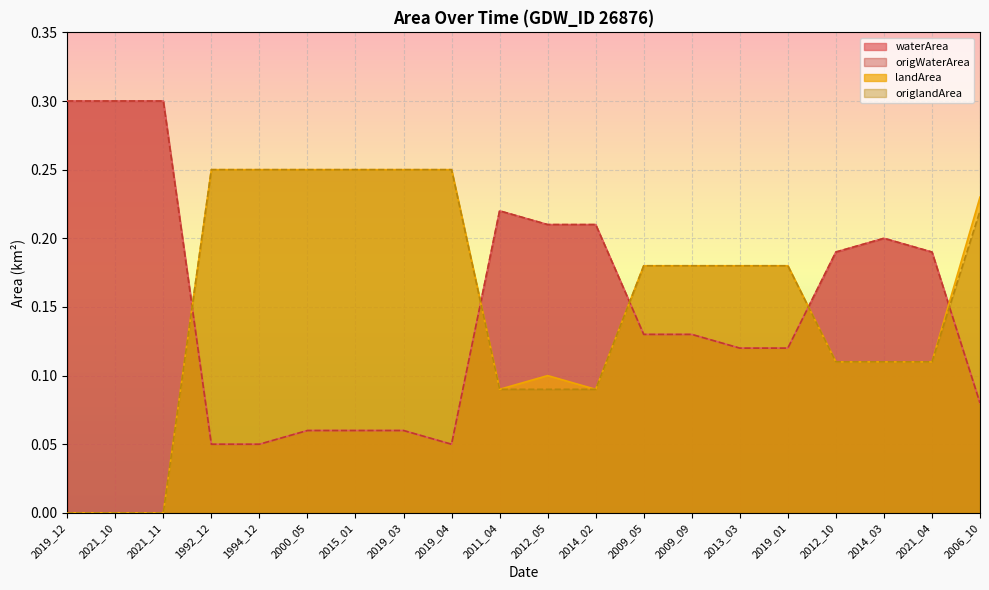

How many intersections are there between waterArea and origlandArea?

5